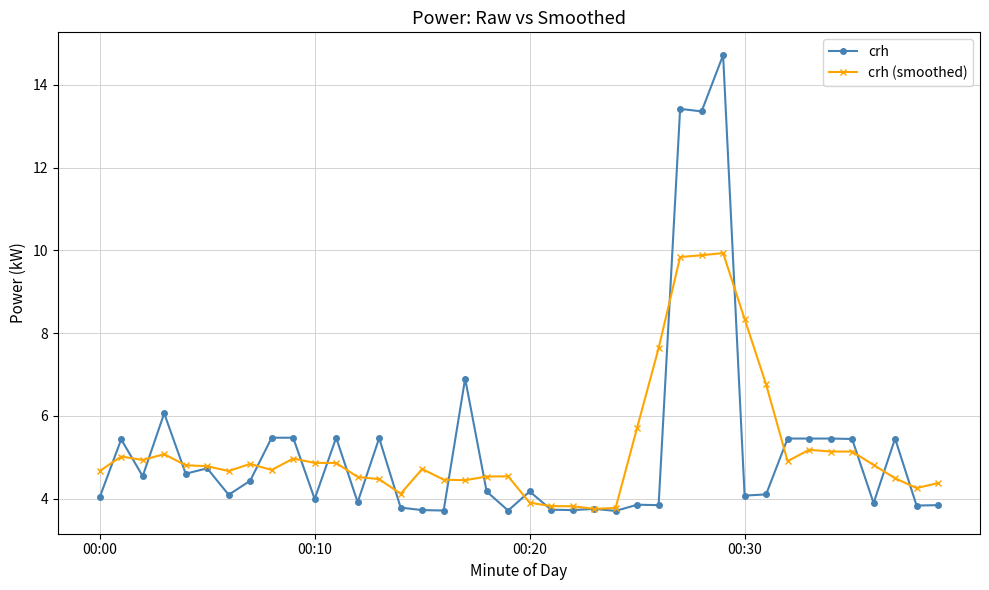

What is the maximum value shown in the chart?

14.7